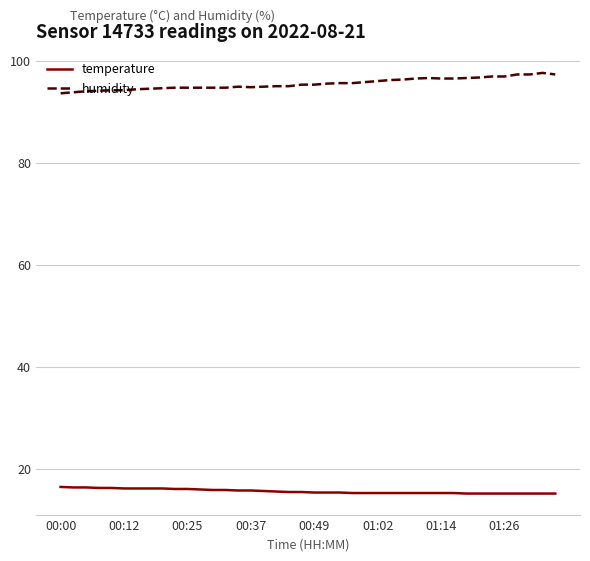

True or false: humidity has more than 2 interior local peaks.

True